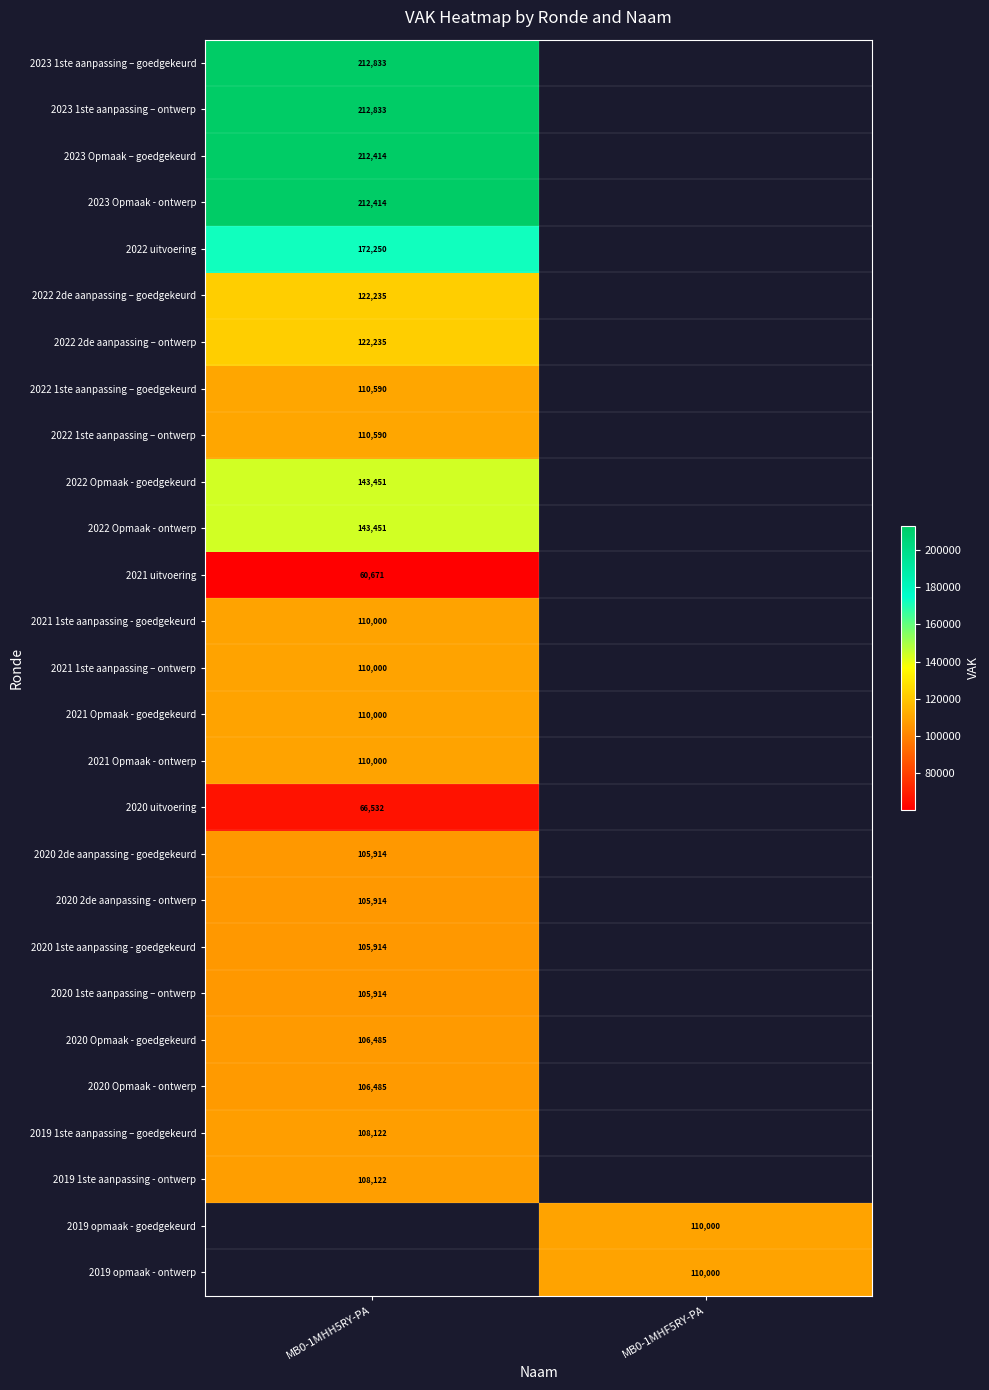

True or false: 2023 Opmaak – goedgekeurd has a value of 134330 at MB0-1MHH5RY-PA.

False